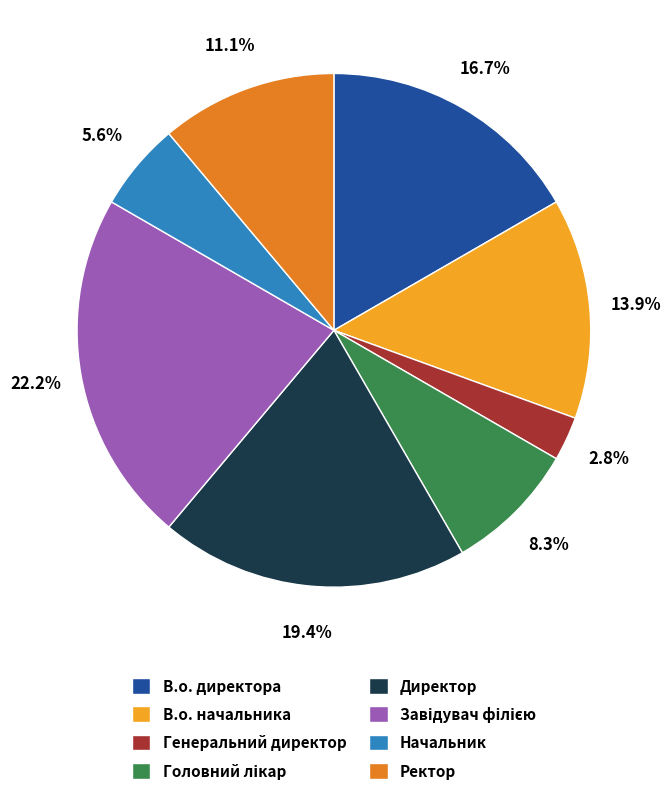

Count the number of slices in the pie.

8